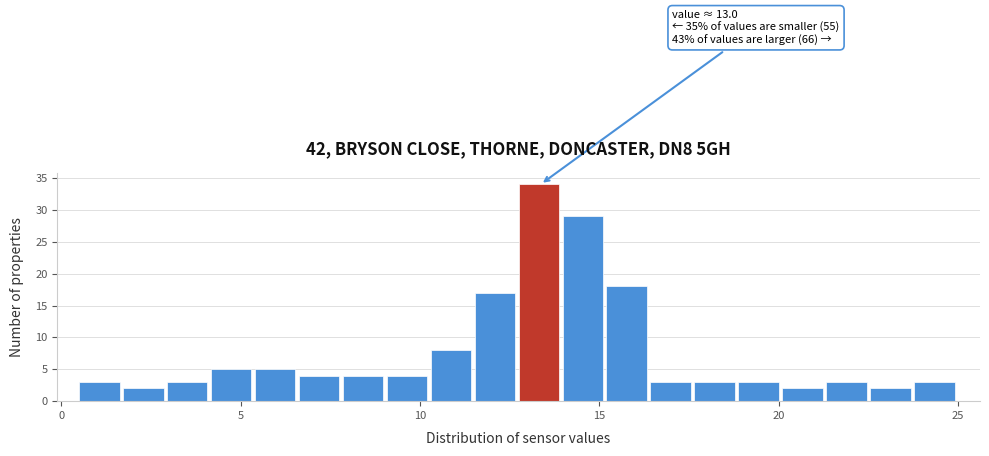

Read against the x-axis, roughly where is the centre of the tallest bar?

13.5